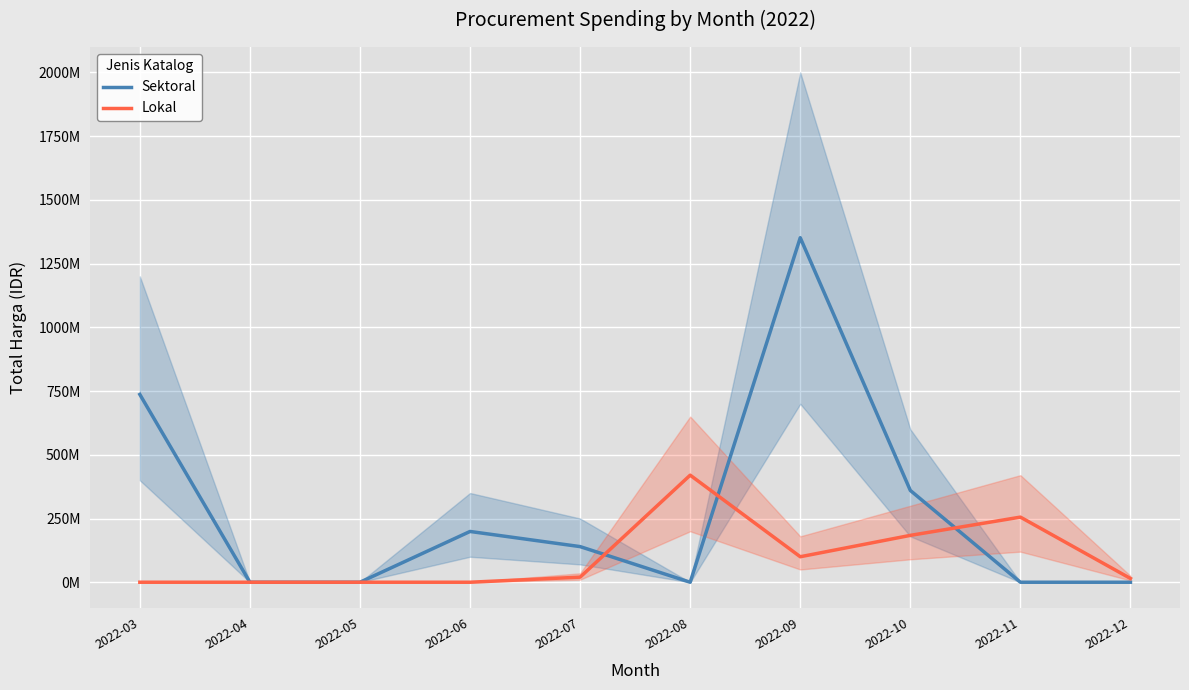

What is the average value of the Lokal series?

99412100